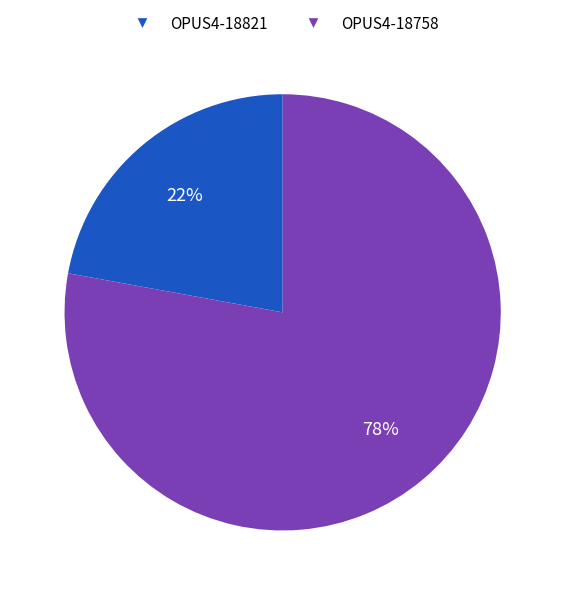

Which has a higher value, OPUS4-18821 or OPUS4-18758?

OPUS4-18758